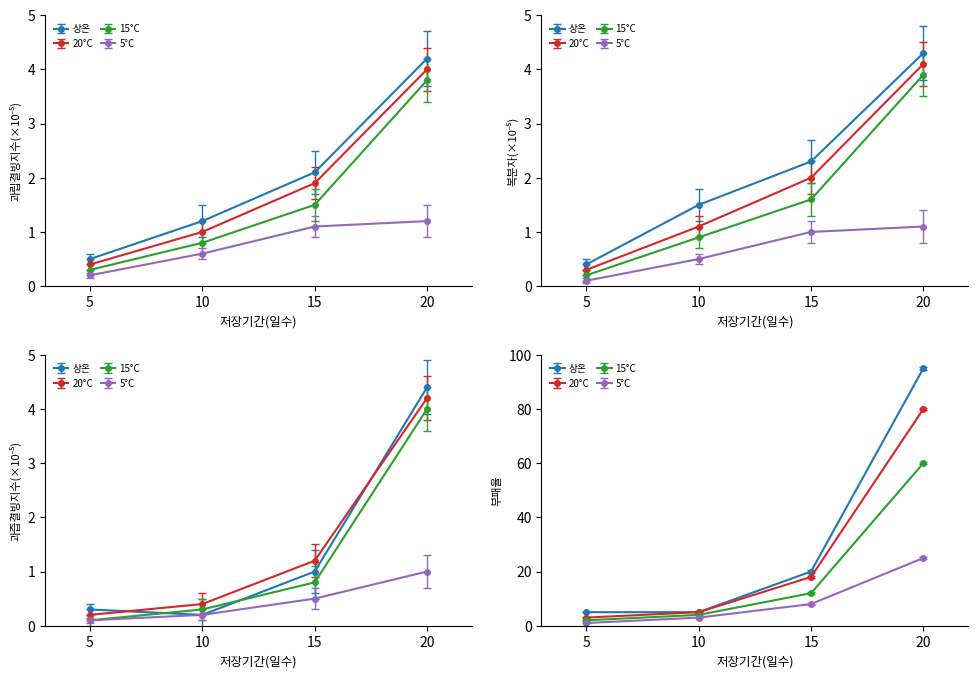

What is the difference between the highest and lowest values at 10?

0.6